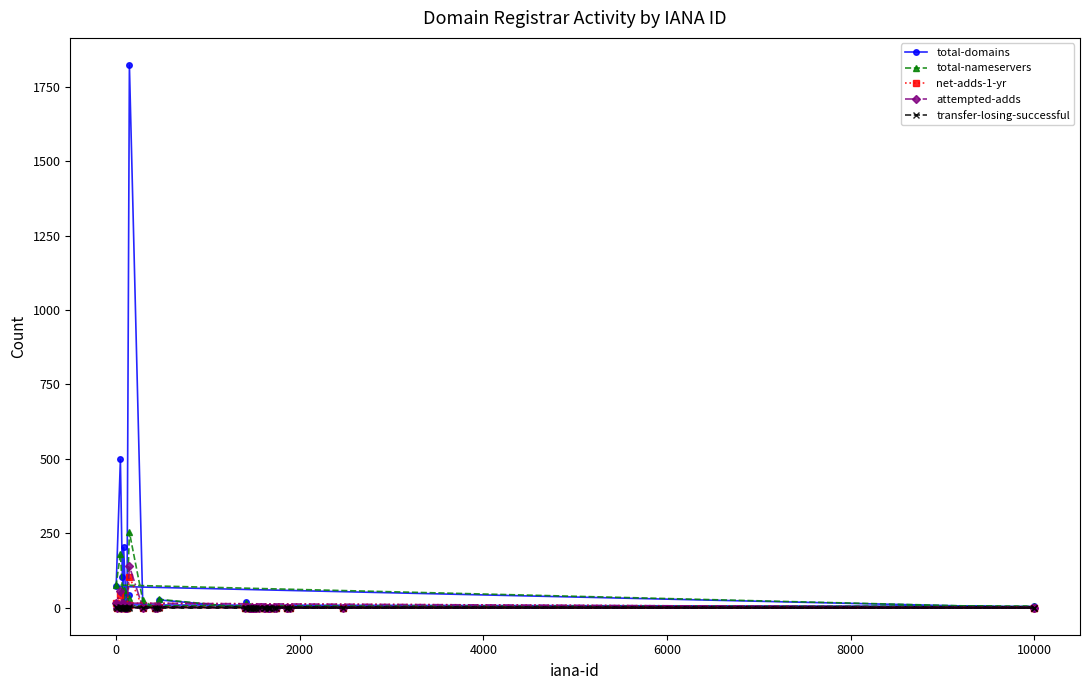

List the series in order of their peak value, lowest first.

transfer-losing-successful, net-adds-1-yr, attempted-adds, total-nameservers, total-domains